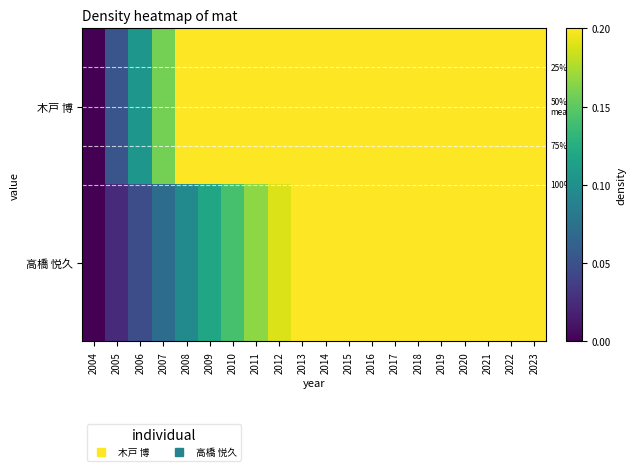

Rank the categories by 木戸 博 value from lowest to highest.

2004, 2005, 2006, 2007, 2008, 2009, 2010, 2011, 2012, 2013, 2014, 2015, 2016, 2017, 2018, 2019, 2020, 2021, 2022, 2023